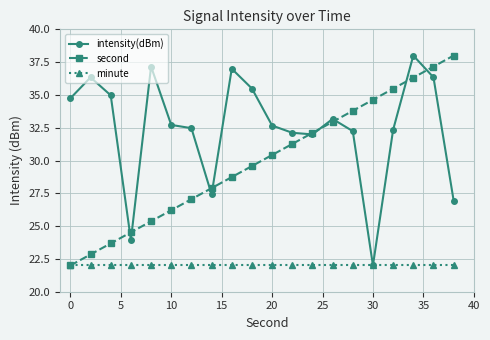

True or false: second has more than 2 interior local peaks.

False